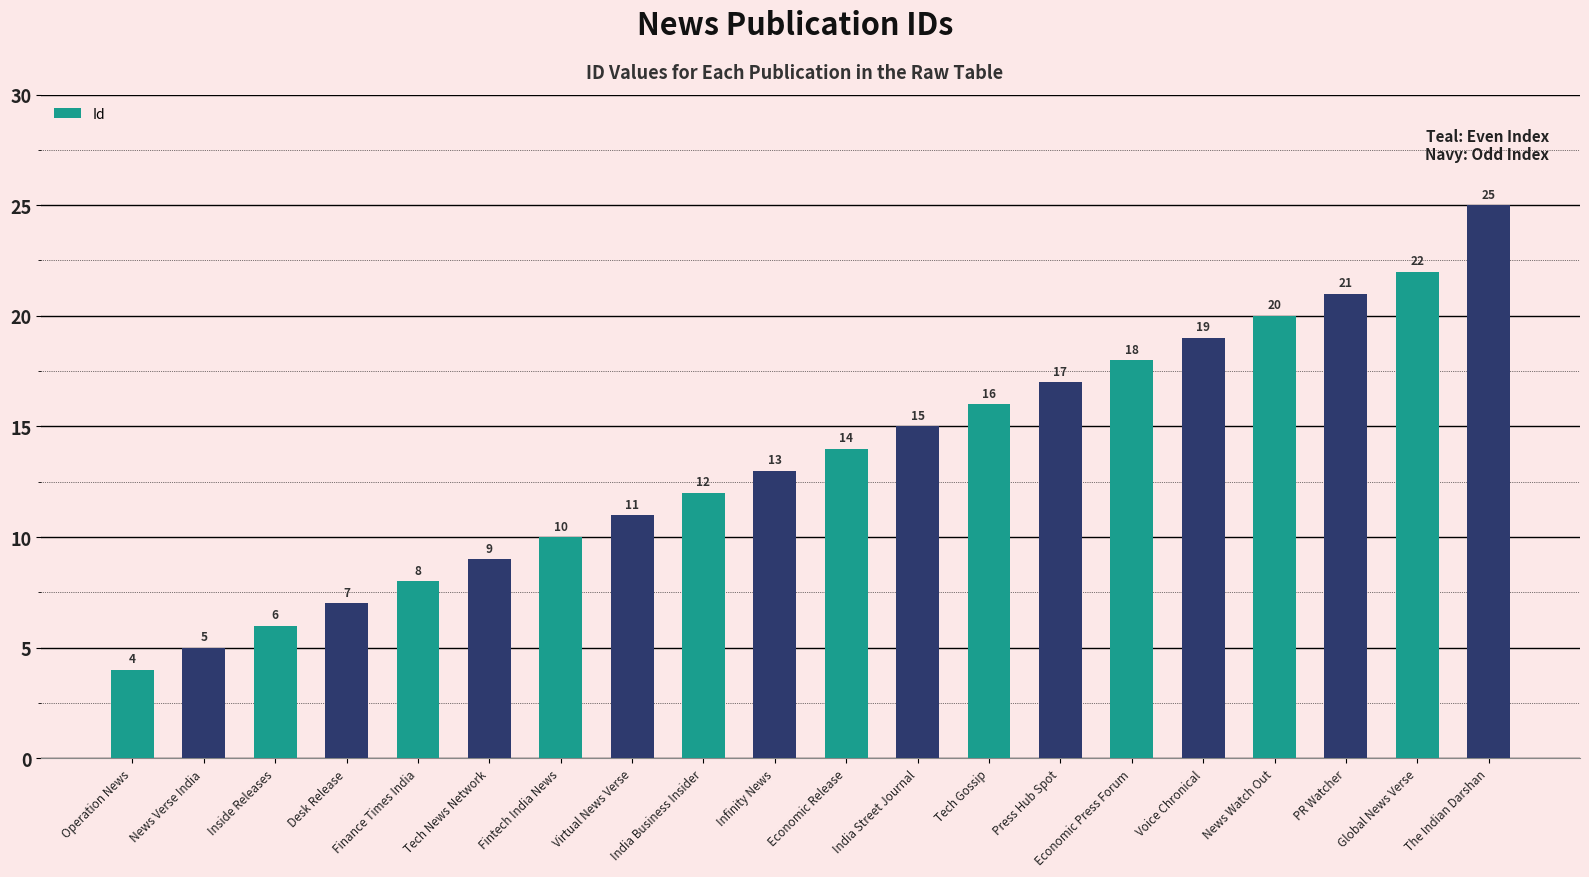

What is the difference between the second highest and second lowest values?

17